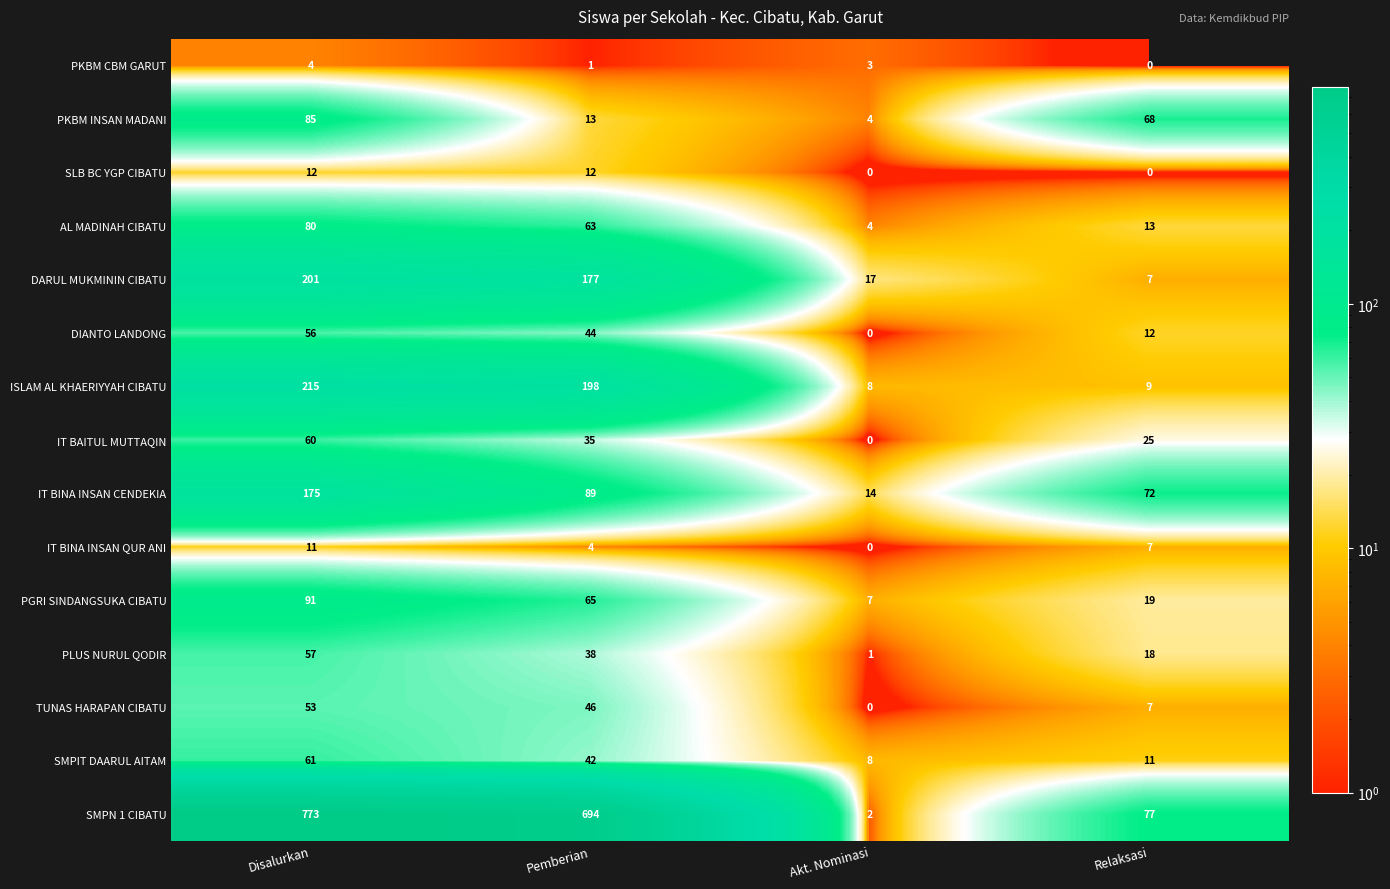

What is the approximate value of SMPIT DAARUL AITAM at Relaksasi?

11